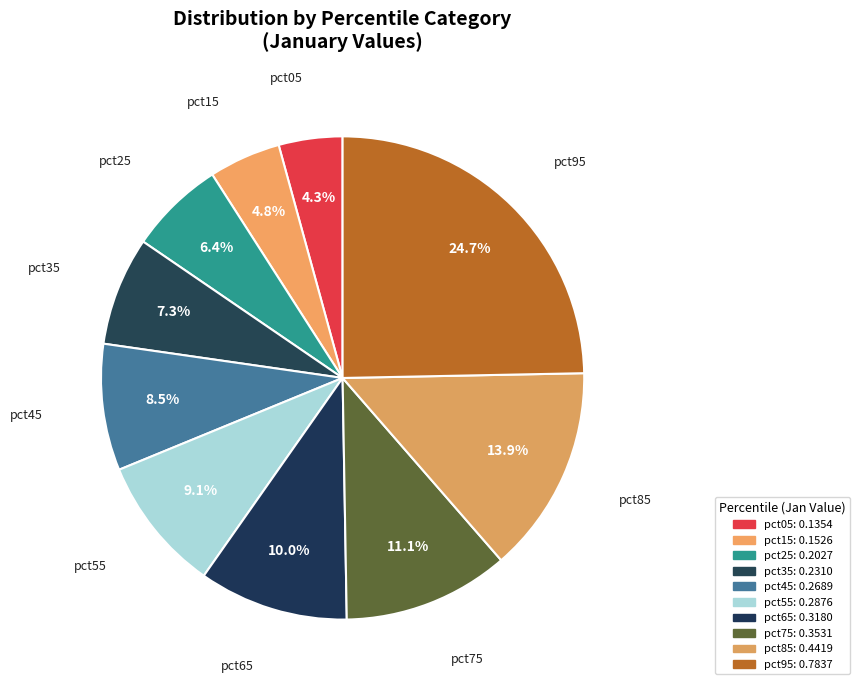

Is there any slice that represents more than half of the pie?

No